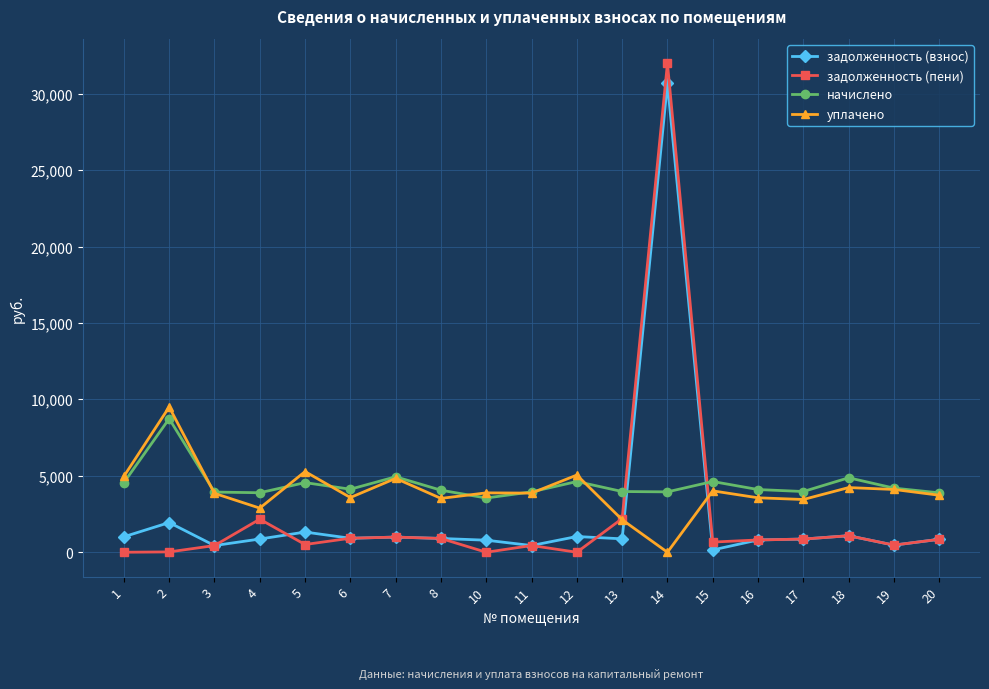

Which series has the largest range (max minus min)?

задолженность (пени)